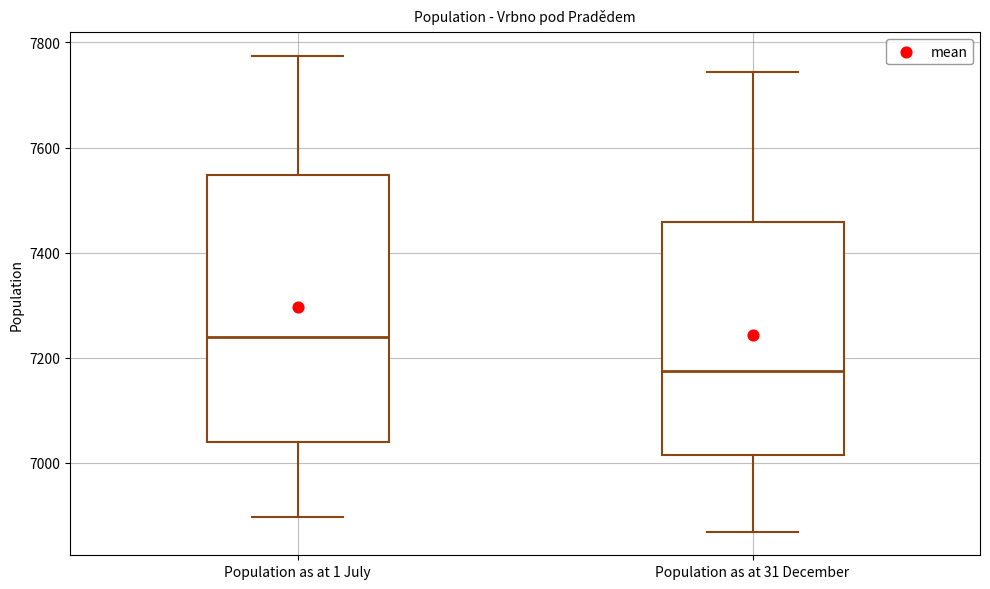

Which box's median line is the highest?

Population as at 1 July